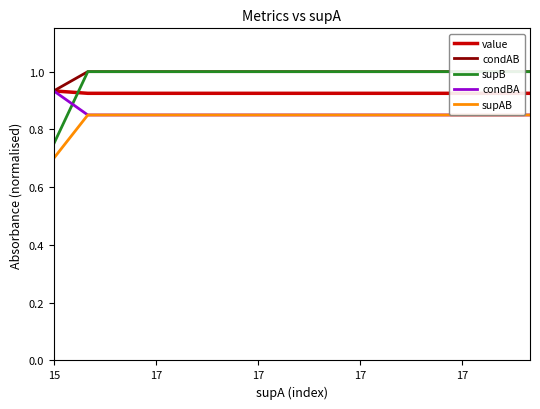

Reading left to right, extract all data points from this chart.

value: 0.9	0.9	0.9	0.9	0.9	0.9	0.9	0.9	0.9	0.9	0.9	0.9	0.9	0.9	0.9
condAB: 0.9	1.0	1.0	1.0	1.0	1.0	1.0	1.0	1.0	1.0	1.0	1.0	1.0	1.0	1.0
supB: 0.8	1.0	1.0	1.0	1.0	1.0	1.0	1.0	1.0	1.0	1.0	1.0	1.0	1.0	1.0
condBA: 0.9	0.8	0.8	0.8	0.8	0.8	0.8	0.8	0.8	0.8	0.8	0.8	0.8	0.8	0.8
supAB: 0.7	0.8	0.8	0.8	0.8	0.8	0.8	0.8	0.8	0.8	0.8	0.8	0.8	0.8	0.8